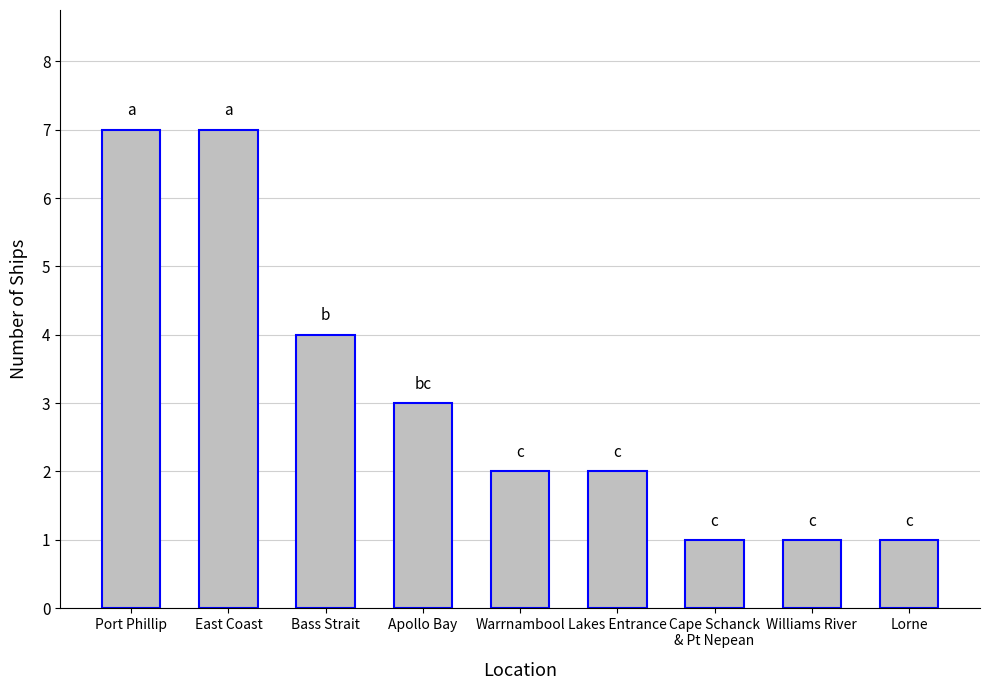

What is the label of the 1st bar from the right?

Lorne